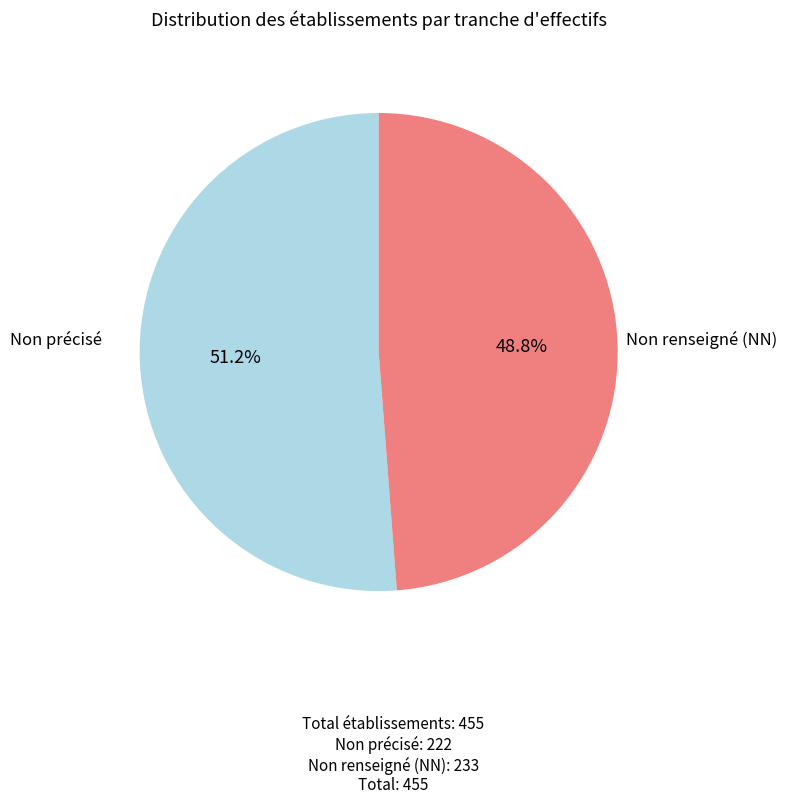

Does any single category account for the majority?

Yes